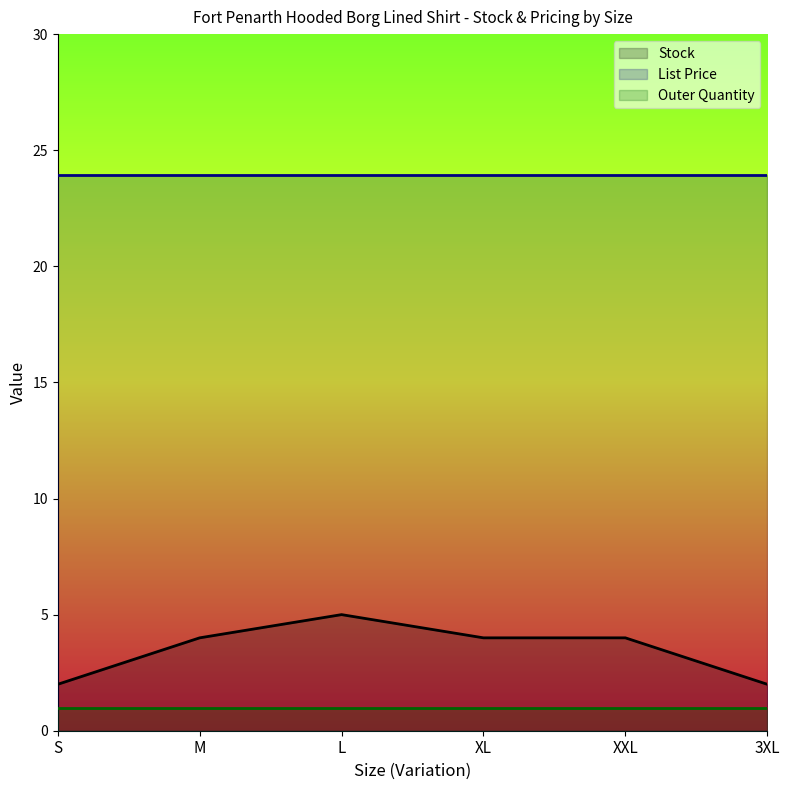

Rank the series by their maximum value, from lowest to highest.

Outer Quantity, Stock, List Price